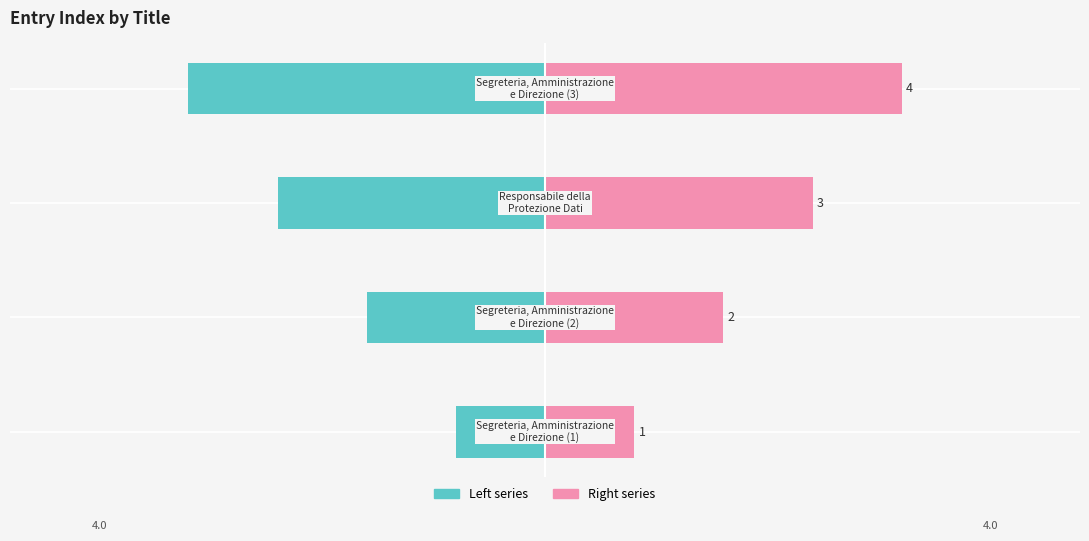

Which series has the largest total across all categories?

Right (pink)